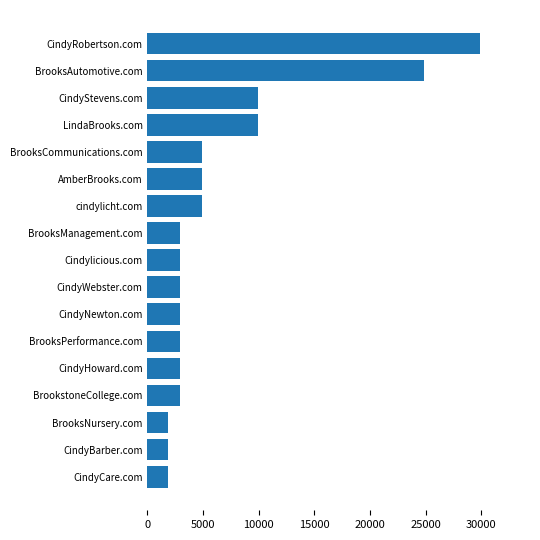

What is the smallest value displayed?

1888